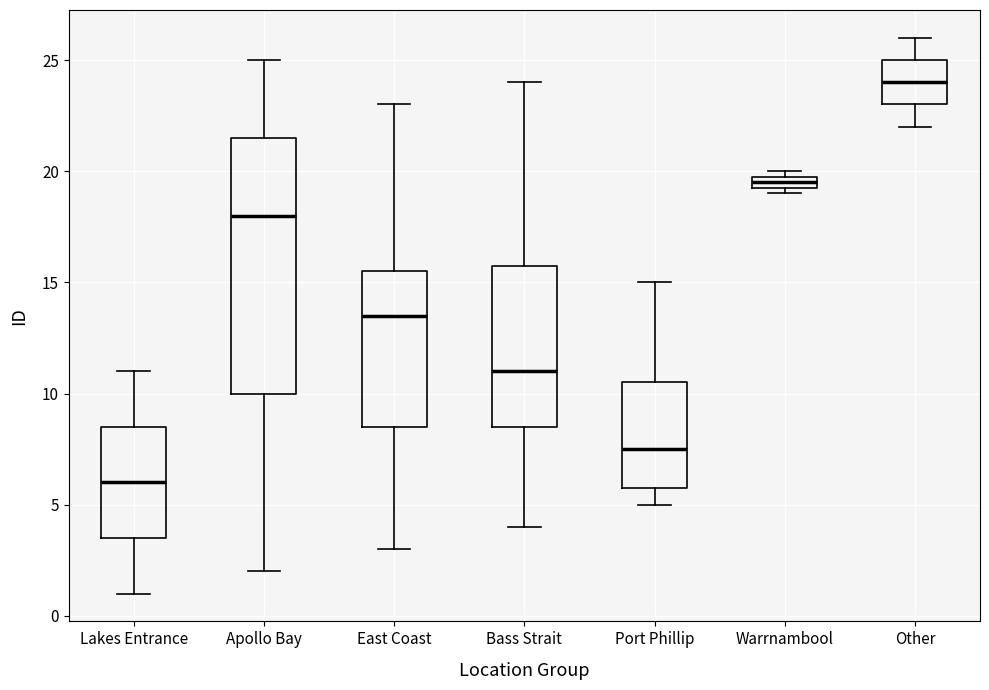

Where does the upper whisker of the box for Other end on the y-axis? The values are not printed on the chart, so give them approximately, as read against the axis.

26.0